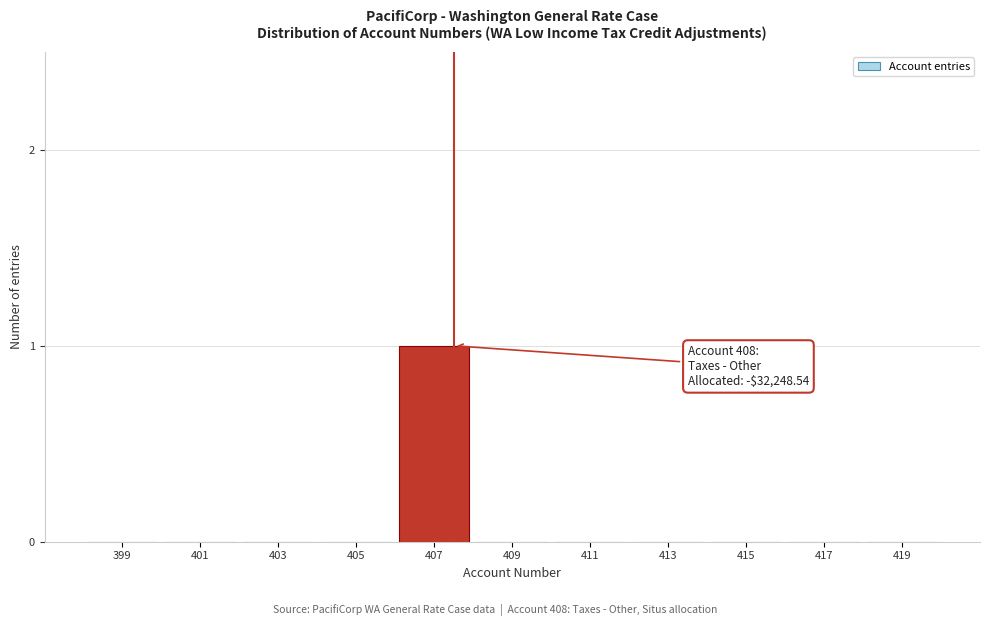

Reading left to right, transcribe all the data shown in this chart.

399=0	401=0	403=0	405=0	407=1	409=0	411=0	413=0	415=0	417=0	419=0